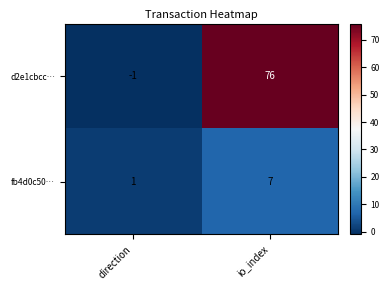

At direction, list the series in order from largest to smallest.

fb4d0c50…, d2e1cbcc…